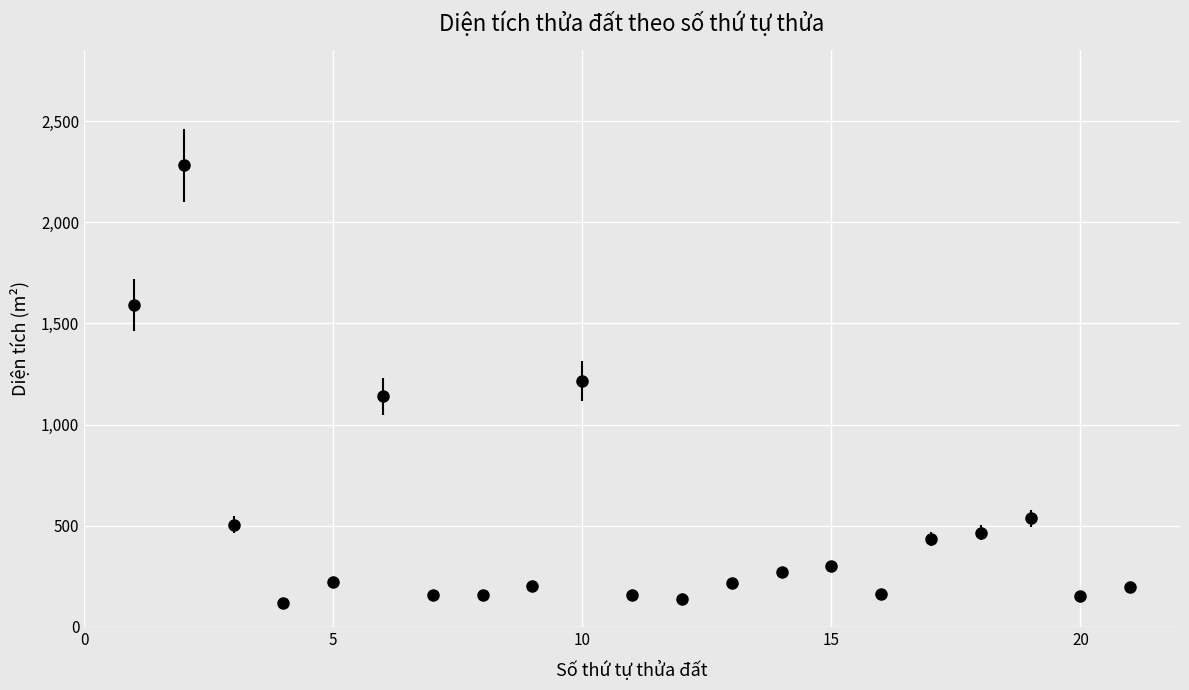

What is the maximum value shown in the chart?

2280.0